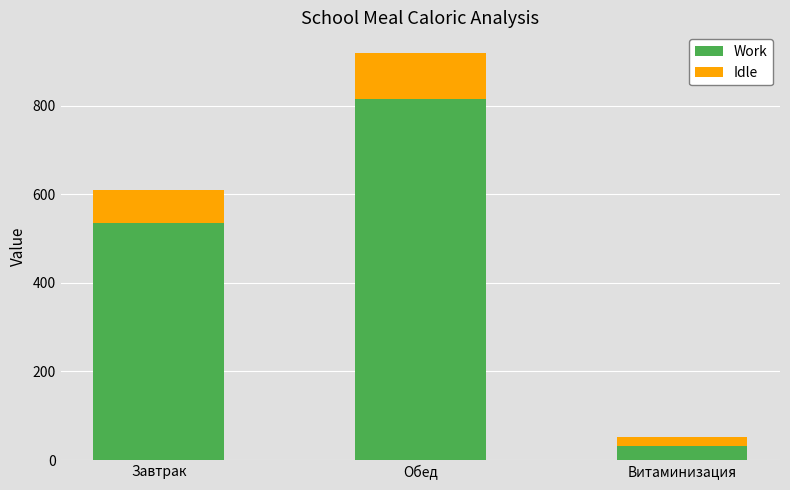

Where is Work nearest to the value 423?

Завтрак